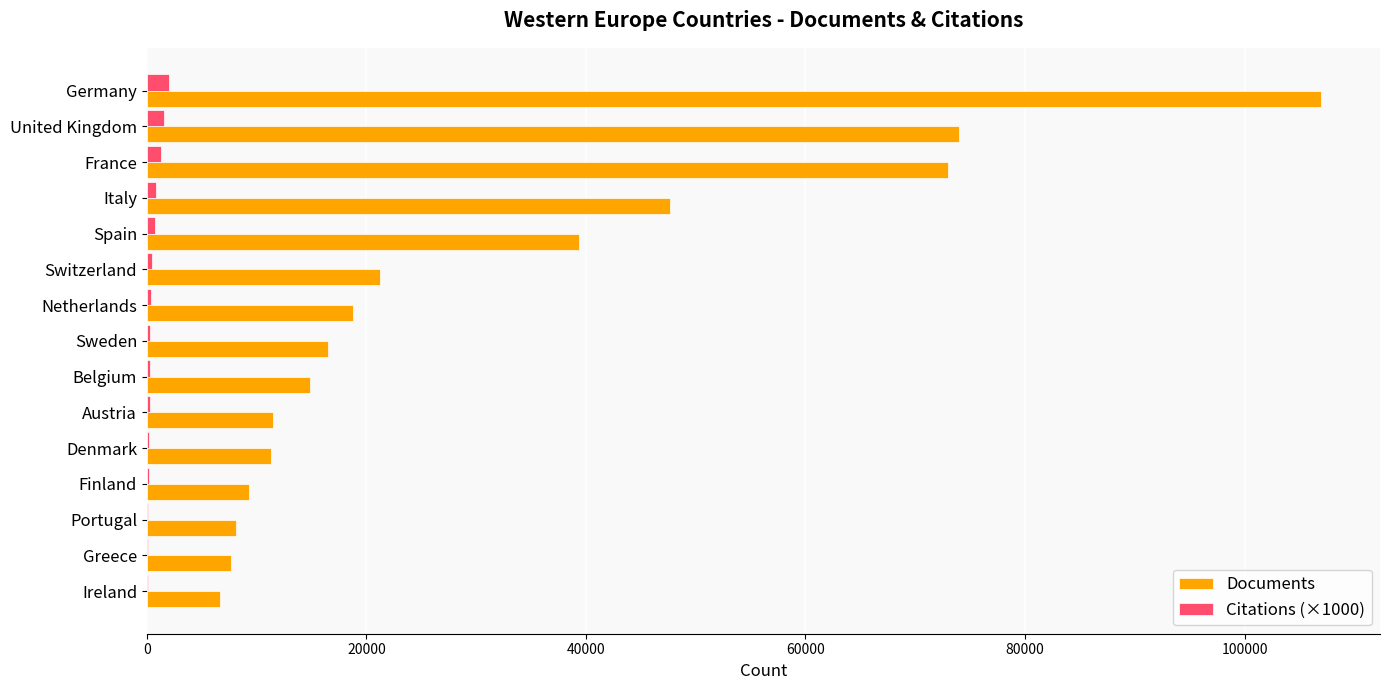

Between Italy and Belgium, which series saw the biggest shift?

Documents